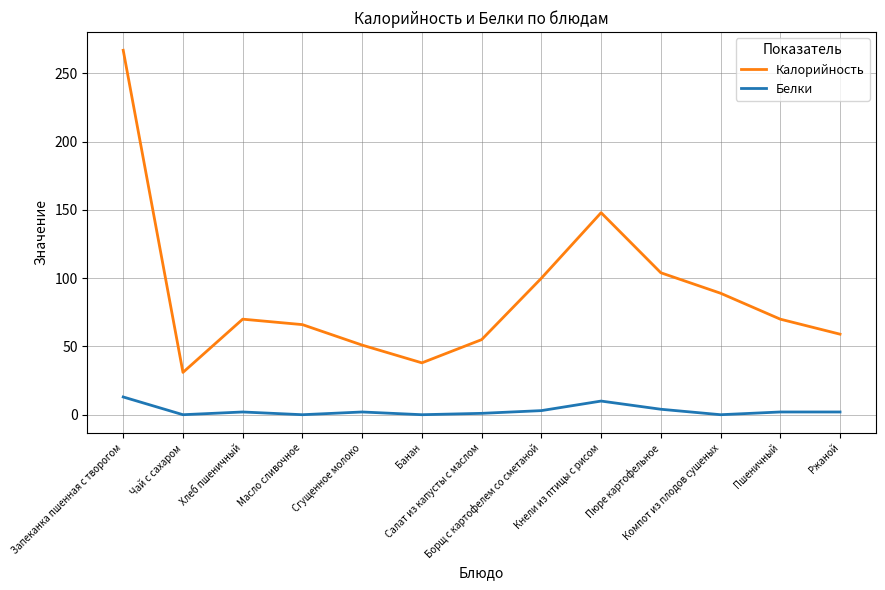

True or false: Калорийность and Белки intersect in this chart.

False